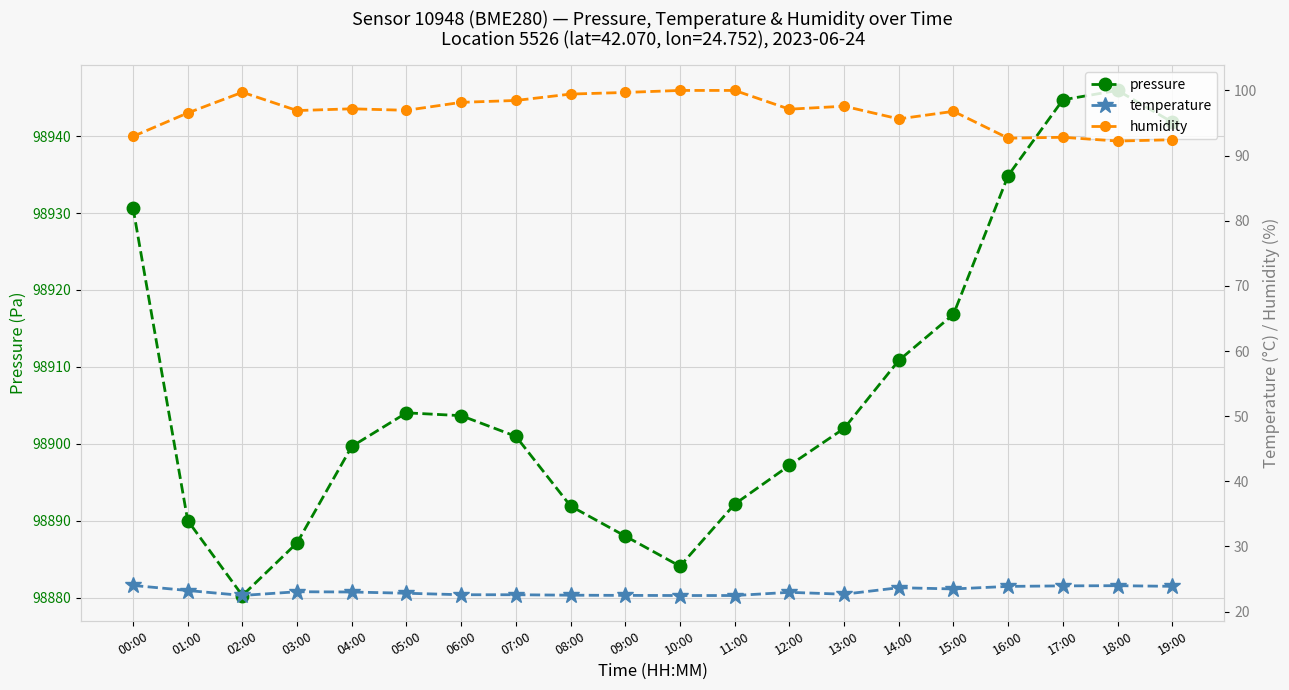

What is the label of the 15th point from the left?

14:00